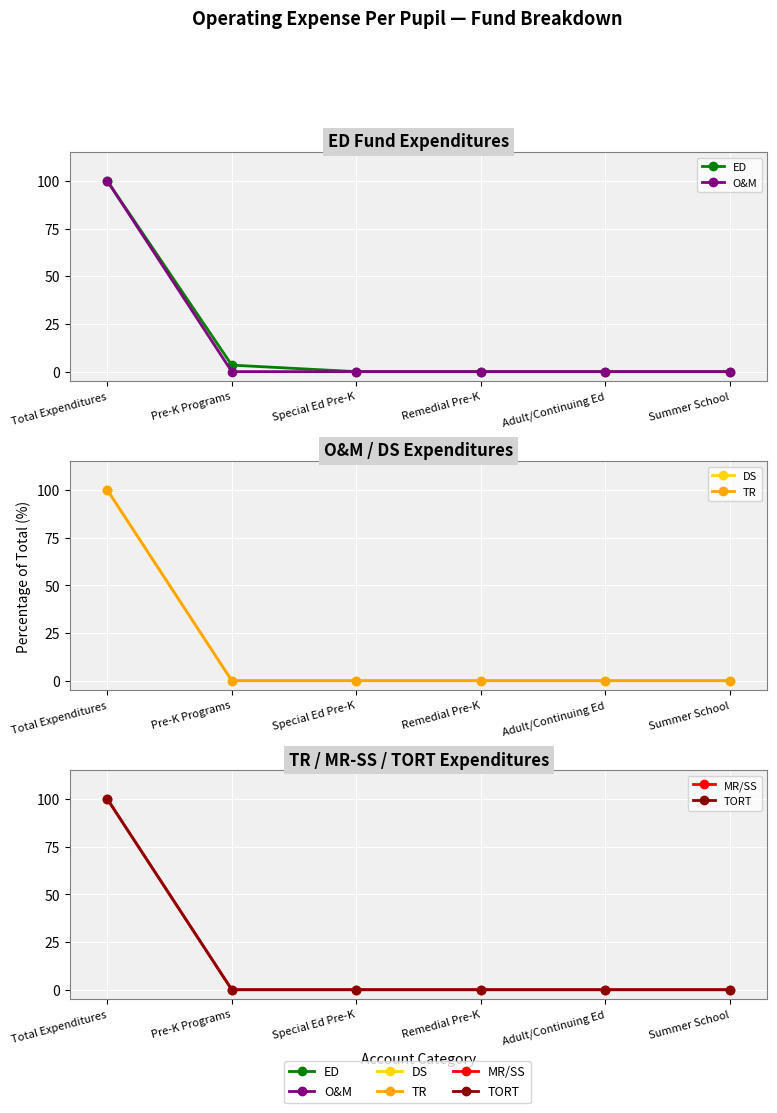

What is the greatest value displayed?

100.0